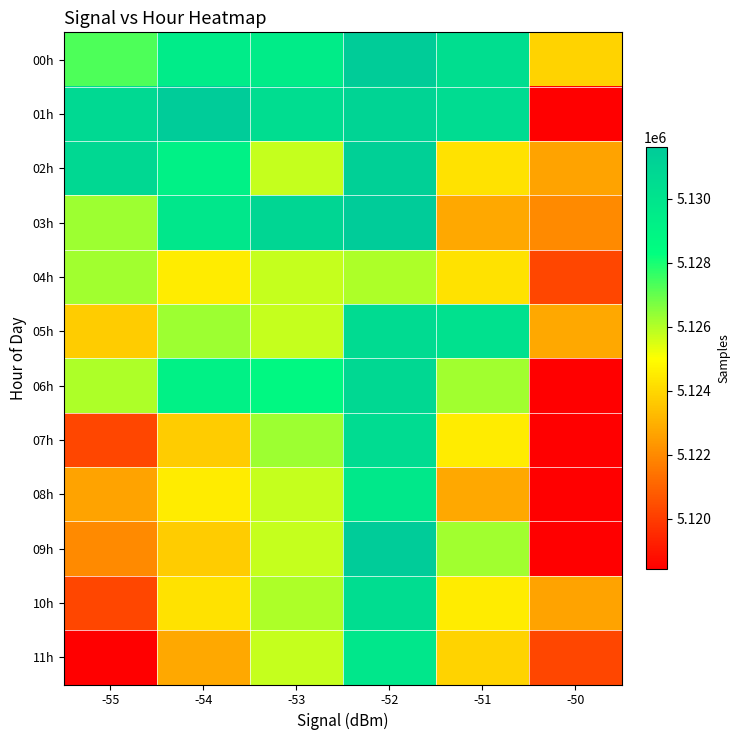

Reading left to right, list all the values displayed in this chart.

00h: -55=5127332	-54=5129542	-53=5129455	-52=5131545	-51=5130398	-50=5123901
01h: -55=5130727	-54=5131616	-53=5130477	-52=5131076	-51=5130559	-50=5118407
02h: -55=5130757	-54=5129190	-53=5125755	-52=5131273	-51=5124243	-50=5122668
03h: -55=5126278	-54=5129819	-53=5130919	-52=5131576	-51=5122788	-50=5122001
04h: -55=5126208	-54=5124511	-53=5125756	-52=5126081	-51=5124243	-50=5120239
05h: -55=5123717	-54=5126252	-53=5125755	-52=5130604	-51=5130210	-50=5122788
06h: -55=5126054	-54=5129190	-53=5128708	-52=5130763	-51=5126208	-50=5118407
07h: -55=5120239	-54=5123717	-53=5126252	-52=5130538	-51=5124511	-50=5118407
08h: -55=5122668	-54=5124511	-53=5125756	-52=5129709	-51=5122788	-50=5118407
09h: -55=5122001	-54=5123717	-53=5125755	-52=5131616	-51=5126208	-50=5118407
10h: -55=5120239	-54=5124243	-53=5126081	-52=5130477	-51=5124511	-50=5122668
11h: -55=5118407	-54=5122788	-53=5125755	-52=5129819	-51=5123901	-50=5120239